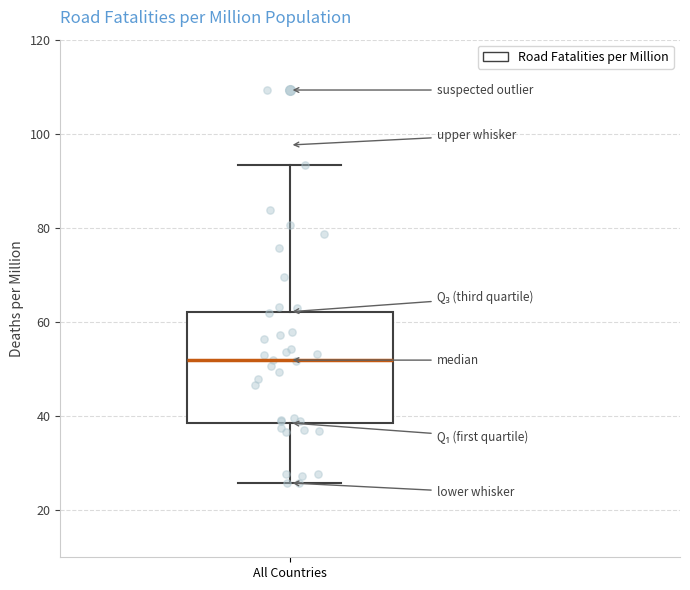

Read this box plot against the y-axis: the position of the median line, the range covered by the box, and the ends of both whiskers. The values are not printed on the chart, so give them approximately, as read against the axis.

median 52, box 38 to 62, whiskers 26 to 94